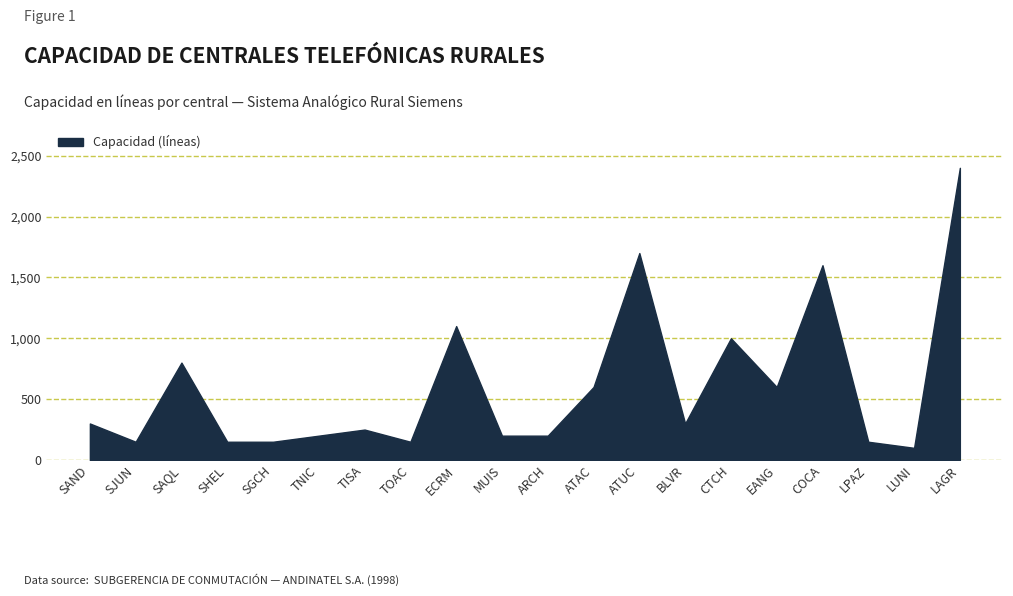

What is the change in value from SJUN to TISA?

+100